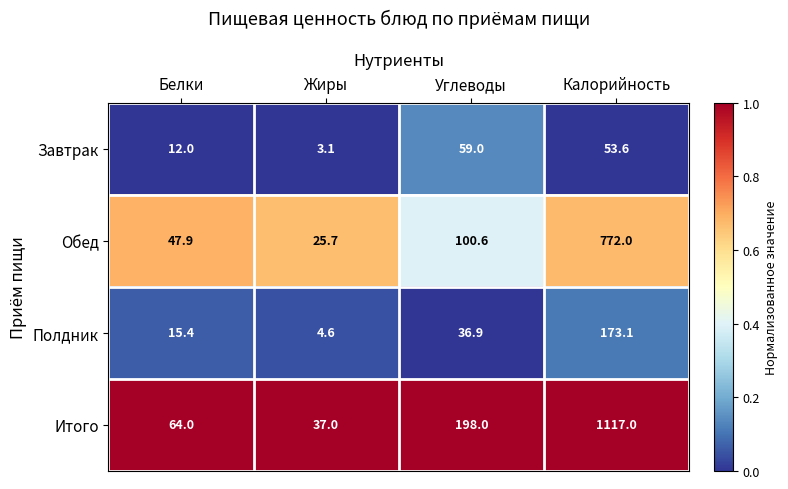

Reading left to right, extract all data points from this chart.

Завтрак: Белки=12.0	Жиры=3.1	Углеводы=59.0	Калорийность=53.6
Обед: Белки=47.9	Жиры=25.7	Углеводы=100.6	Калорийность=772.0
Полдник: Белки=15.4	Жиры=4.6	Углеводы=36.9	Калорийность=173.1
Итого: Белки=64.0	Жиры=37.0	Углеводы=198.0	Калорийность=1117.0